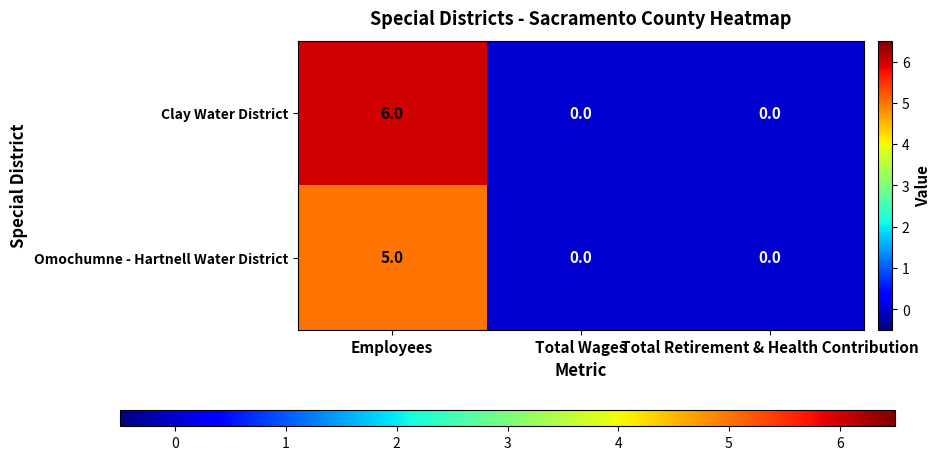

Rank the series by their average value, from lowest to highest.

Omochumne - Hartnell Water District, Clay Water District